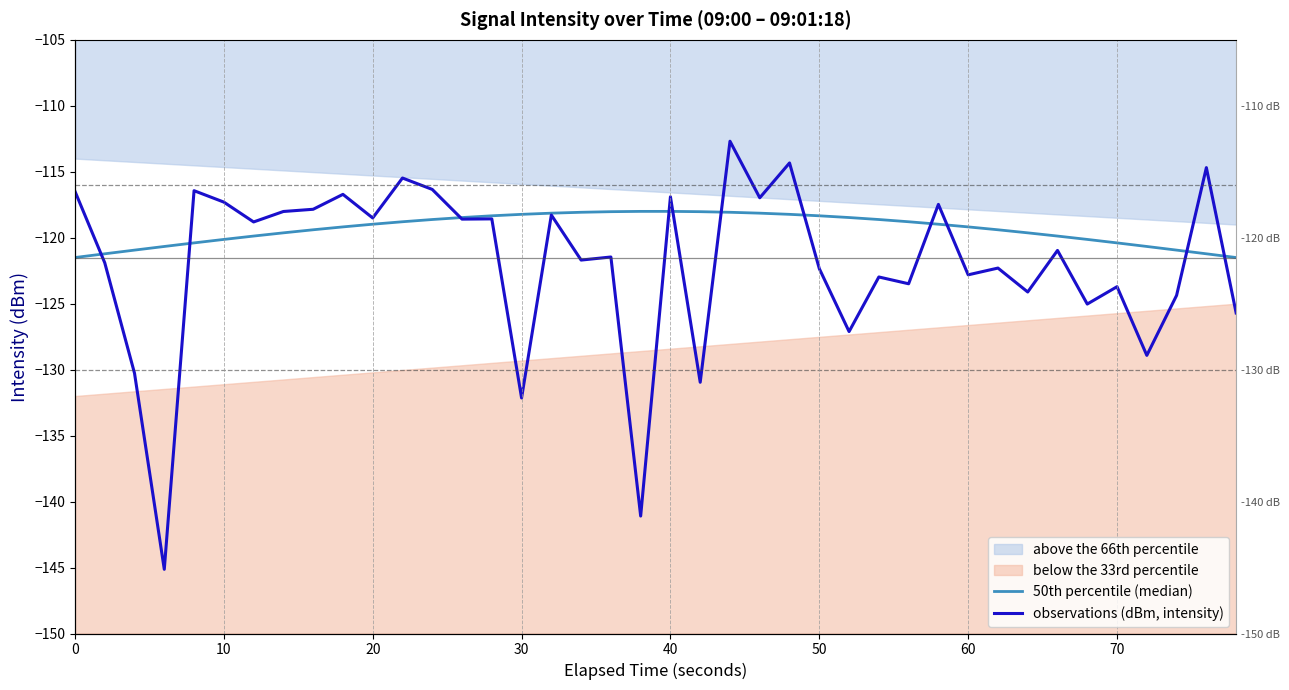

After their last crossing, which series has the higher values: 50th percentile (median) or observations (dBm, intensity)?

50th percentile (median)